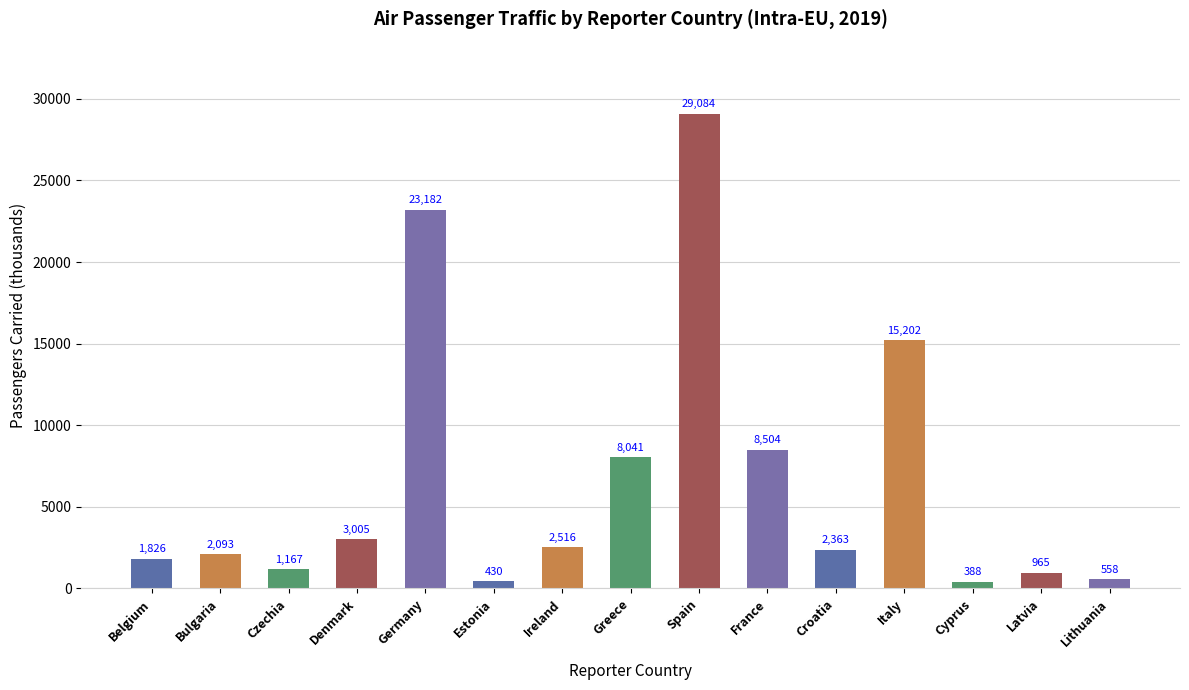

What is the label of the 4th bar from the left?

Denmark